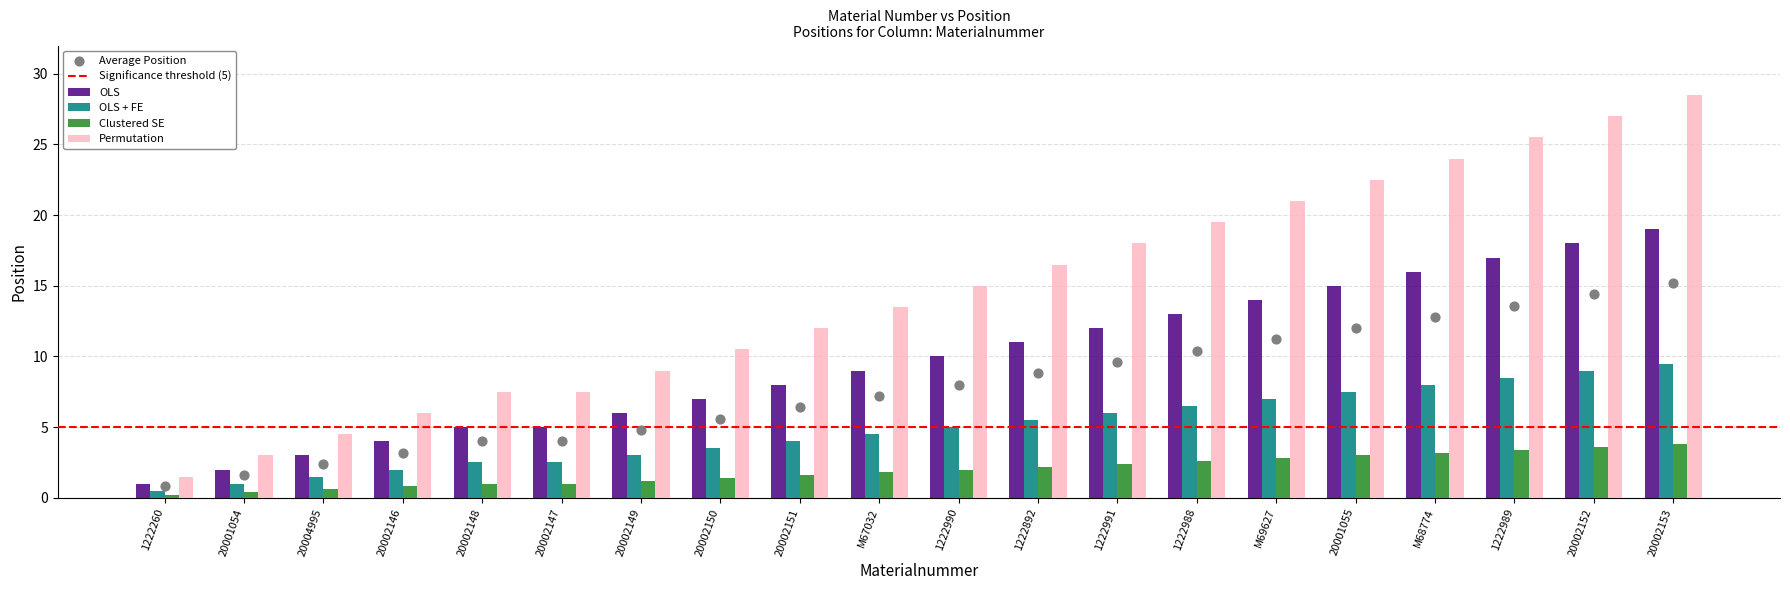

Is the value of Clustered SE at 20002151 greater than the value of OLS at 1222260?

Yes